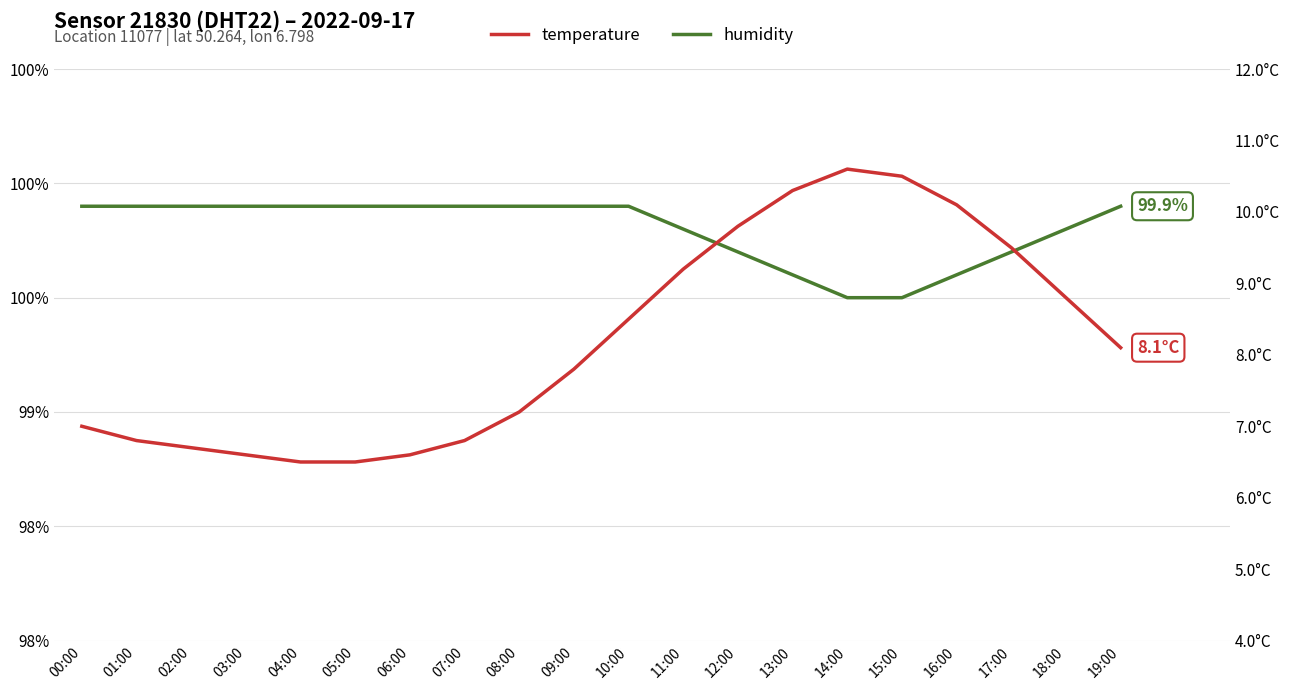

The value of humidity at 12:00 is 177.8. True or false?

False